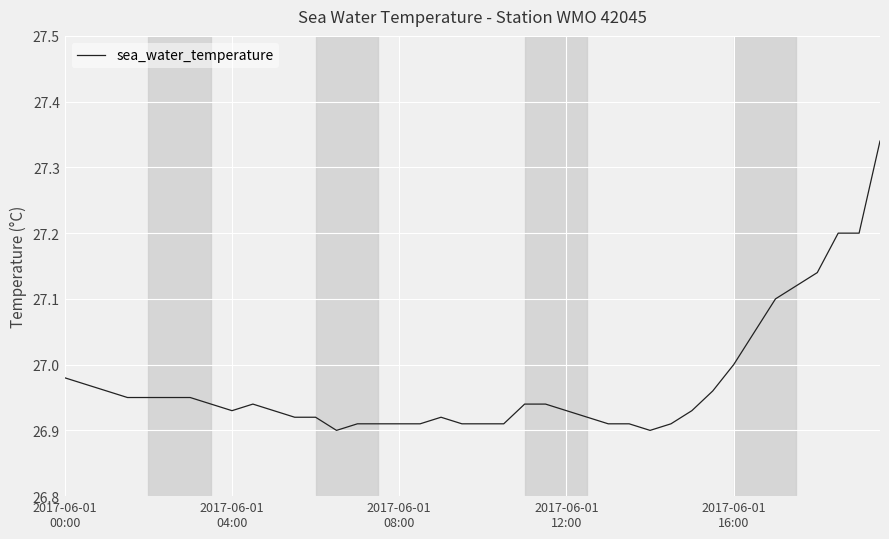

What is the difference between the maximum and minimum values?

0.4